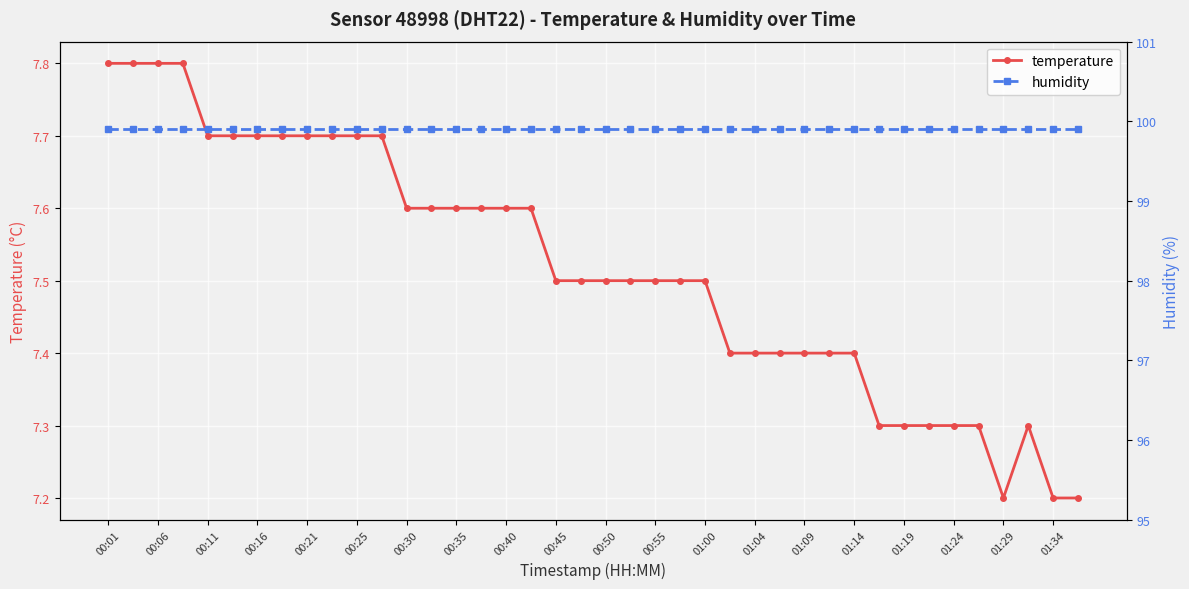

List the series in order of their overall mean, highest first.

humidity, temperature